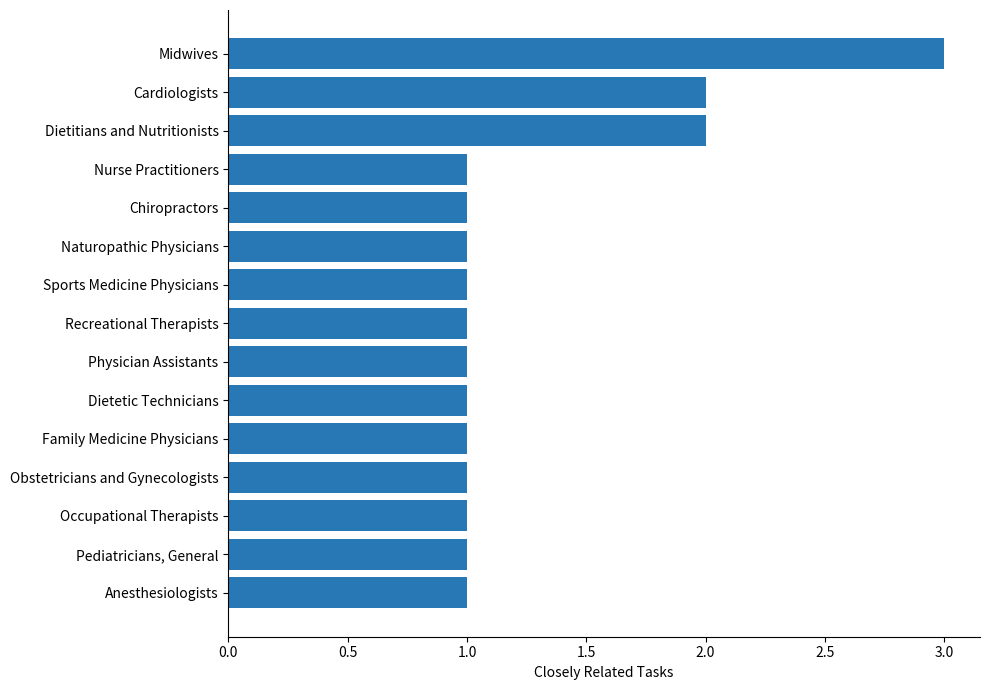

What is the label of the 11th bar from the bottom?

Chiropractors